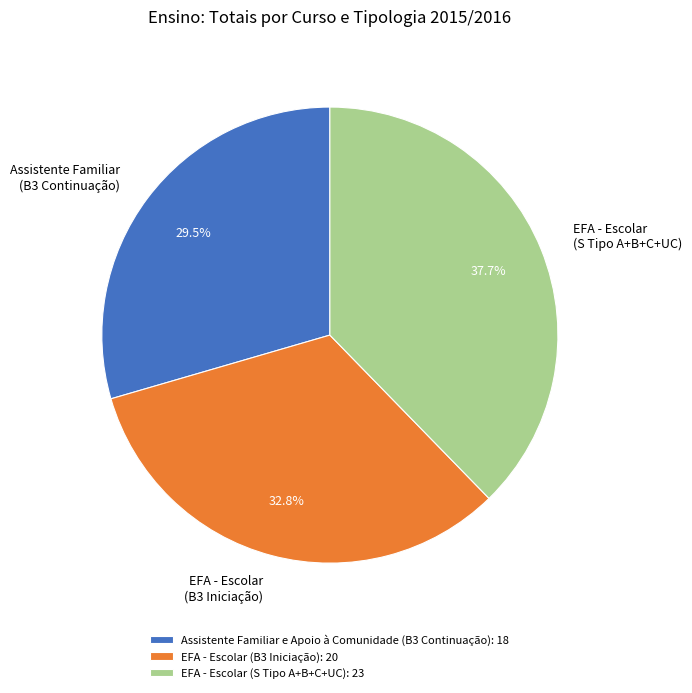

What is the ratio of the value at Assistente Familiar (B3 Continuação) to the value at EFA - Escolar (B3 Iniciação)?

0.9